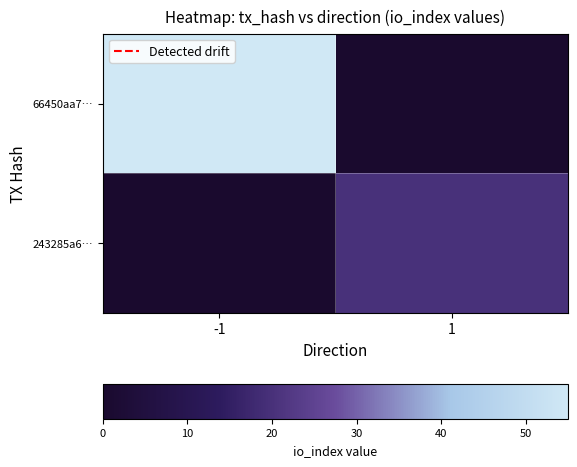

Which series changed the most between -1 and 1?

66450aa7…